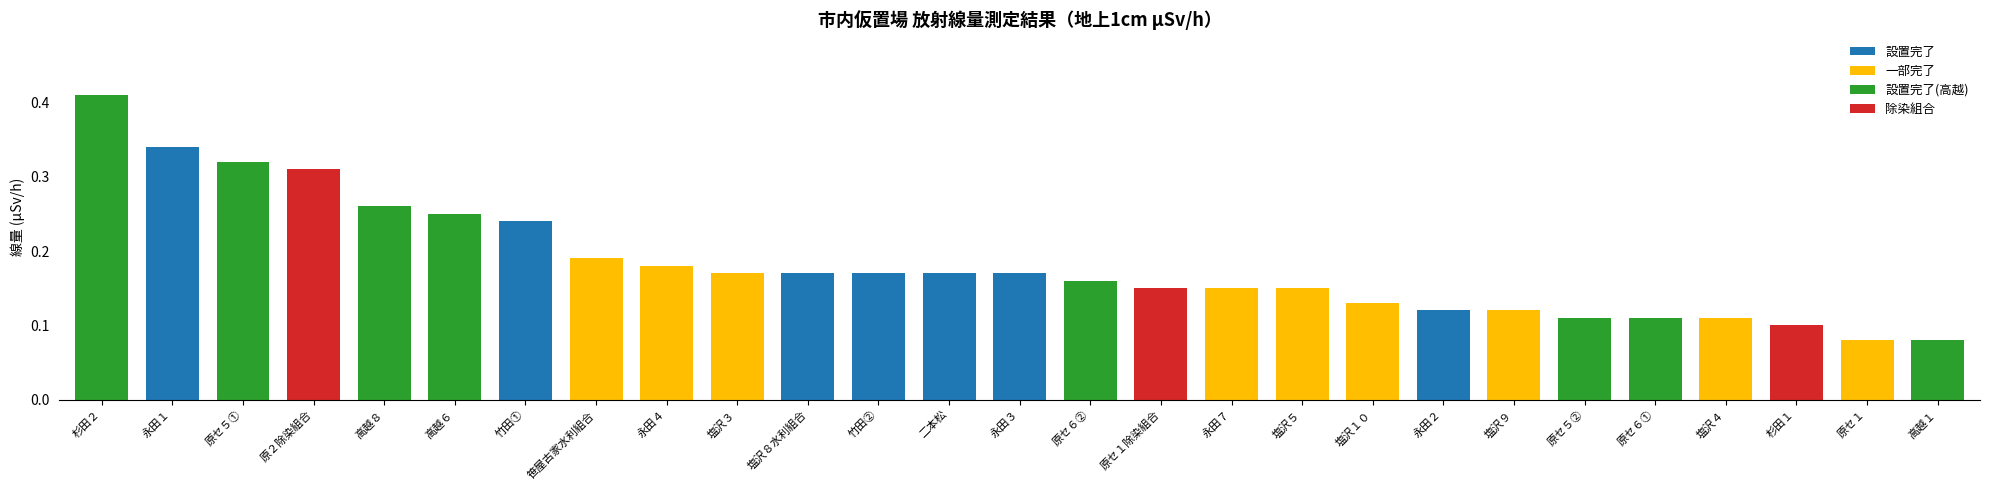

Does the chart contain any negative values?

No